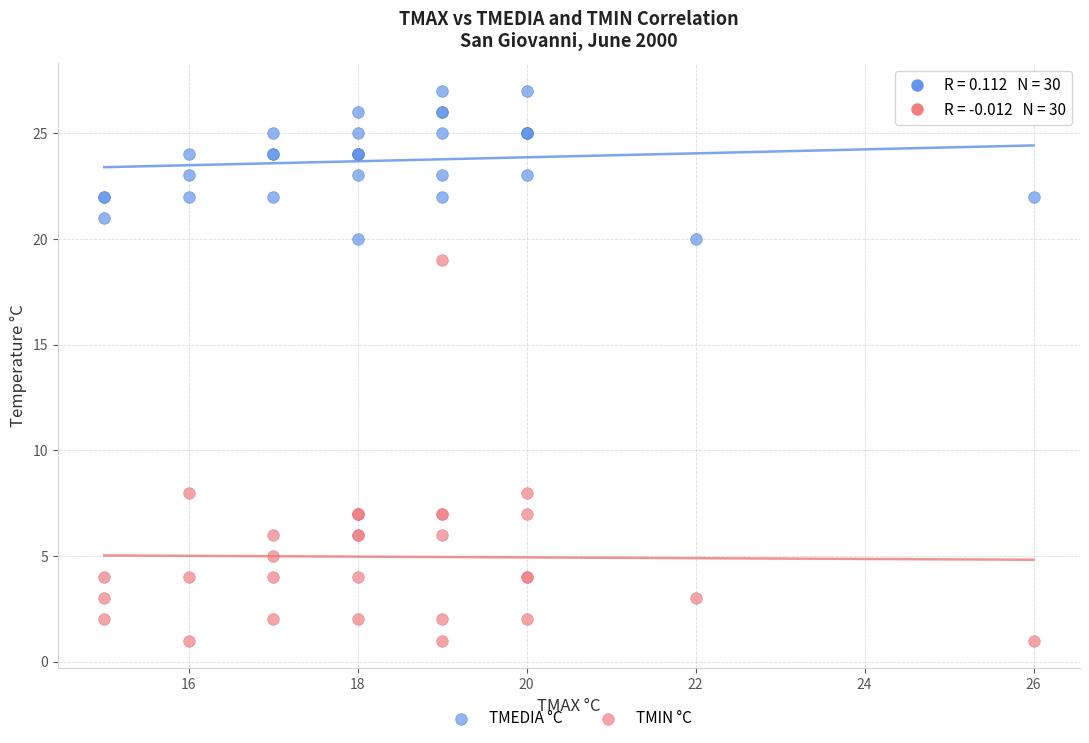

Which series contains the highest Y value?

TMEDIA °C